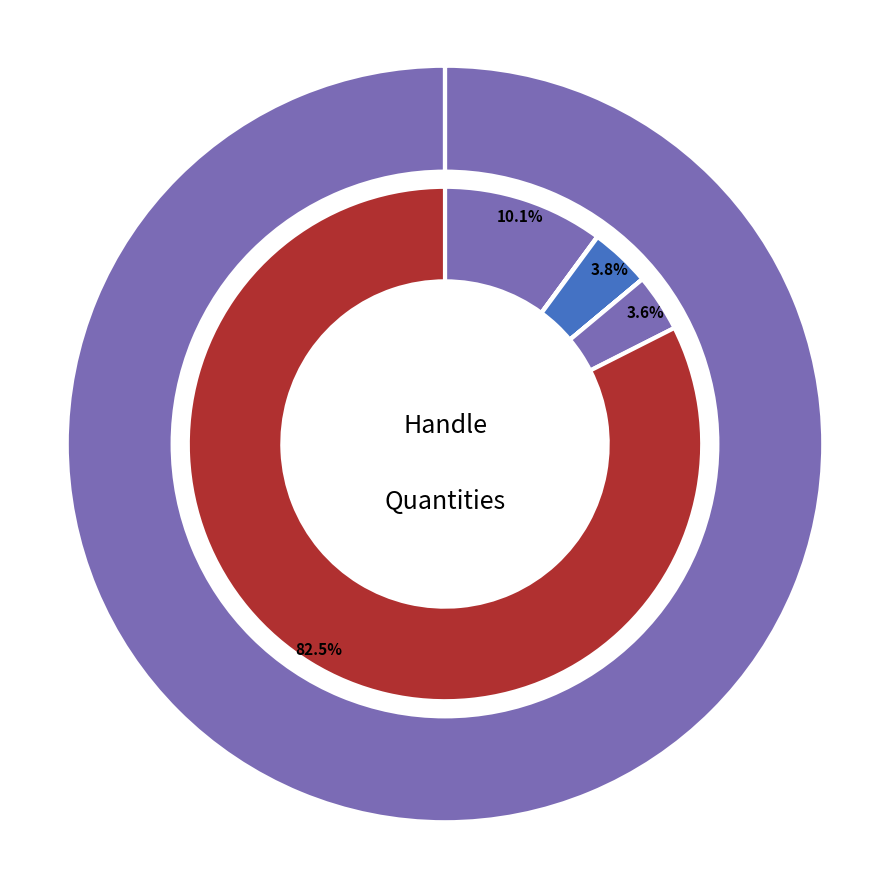

How many segments does this pie chart have?

6